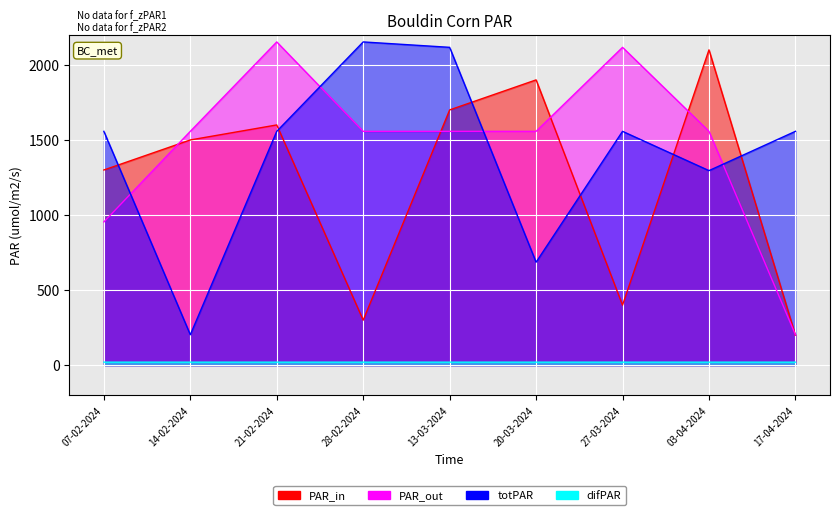

At which category is the sum across all series the highest?

13-03-2024